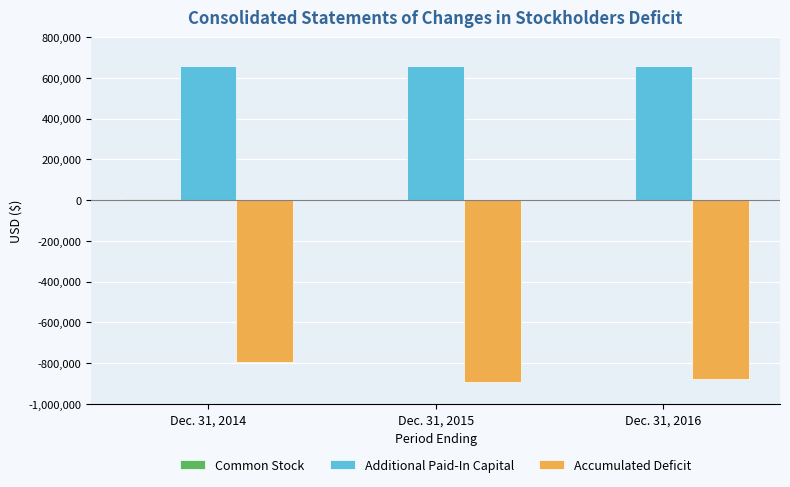

How many values in the Accumulated Deficit series exceed -877553?

1